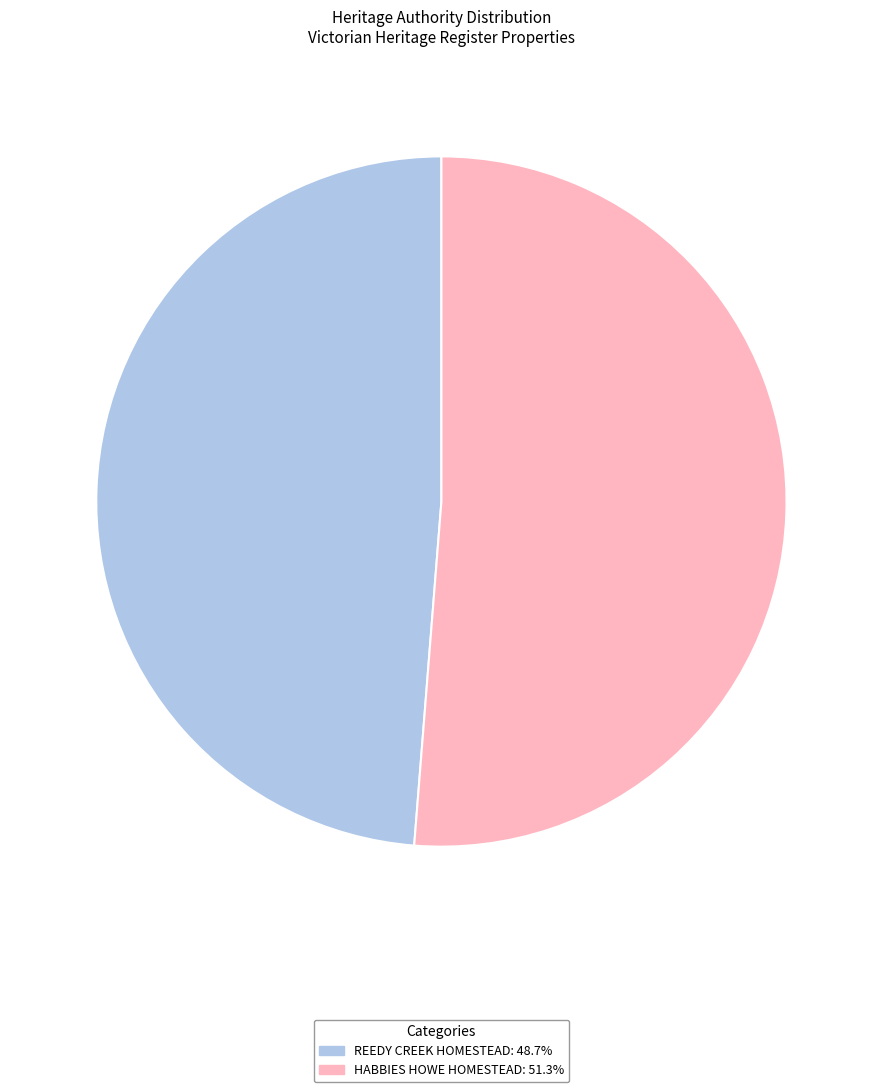

Which slice represents more than half of the pie?

HABBIES HOWE HOMESTEAD